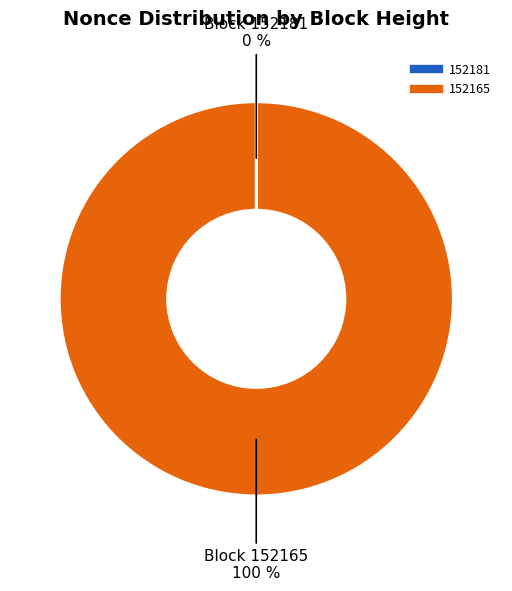

Does 152165 account for over 50% of the chart?

Yes